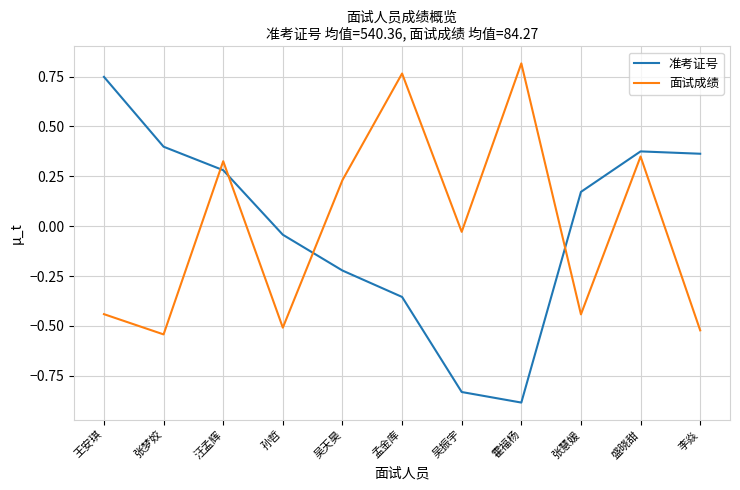

Which series has the largest range (max minus min)?

准考证号